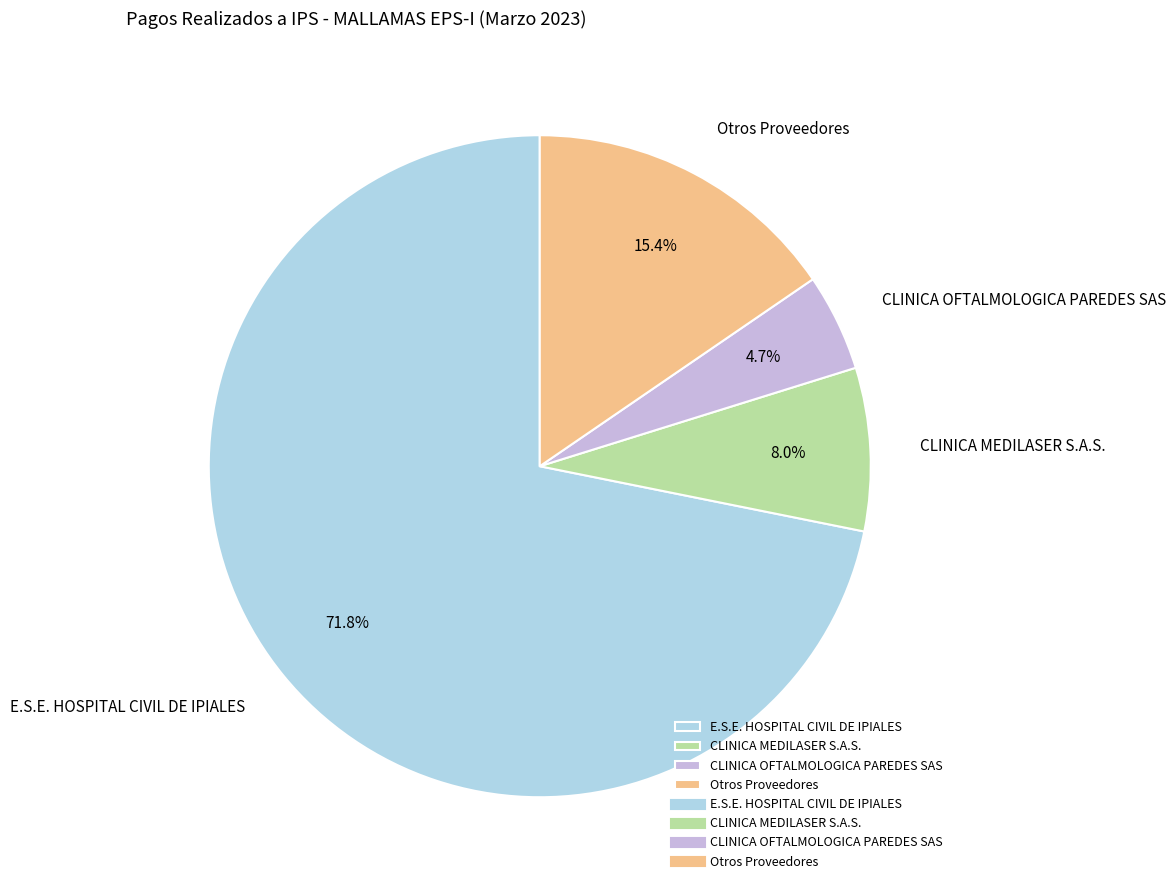

Which slice is the largest?

E.S.E. HOSPITAL CIVIL DE IPIALES